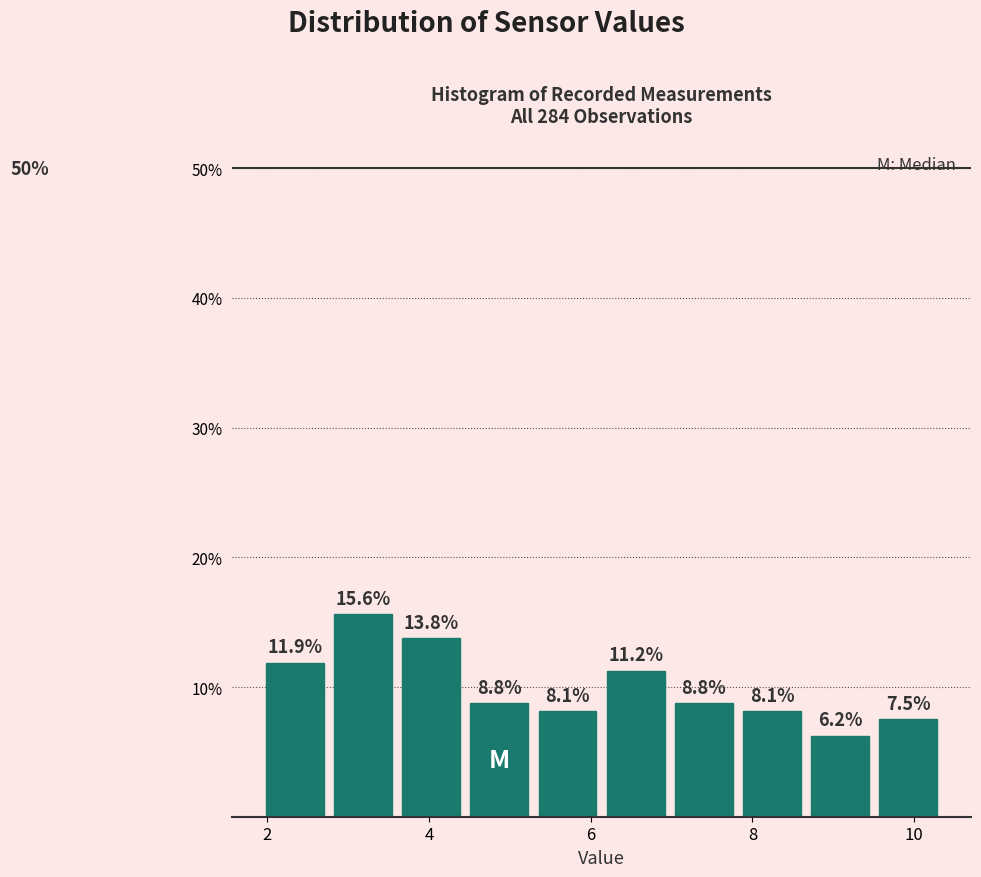

Over which range of the x-axis is the bar tallest?

2.8 to 3.6